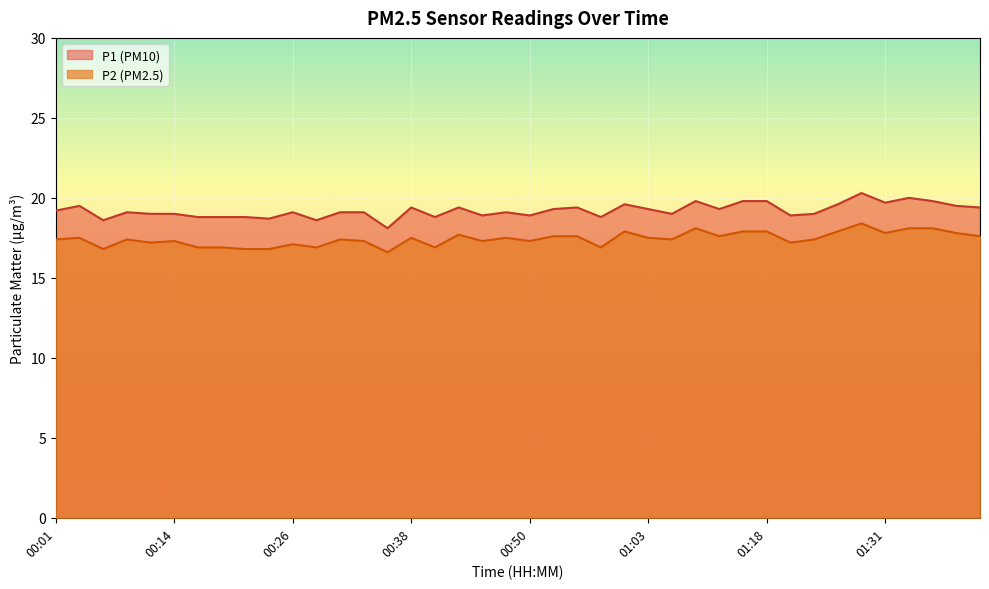

True or false: P2 and P1 cross at least once.

False